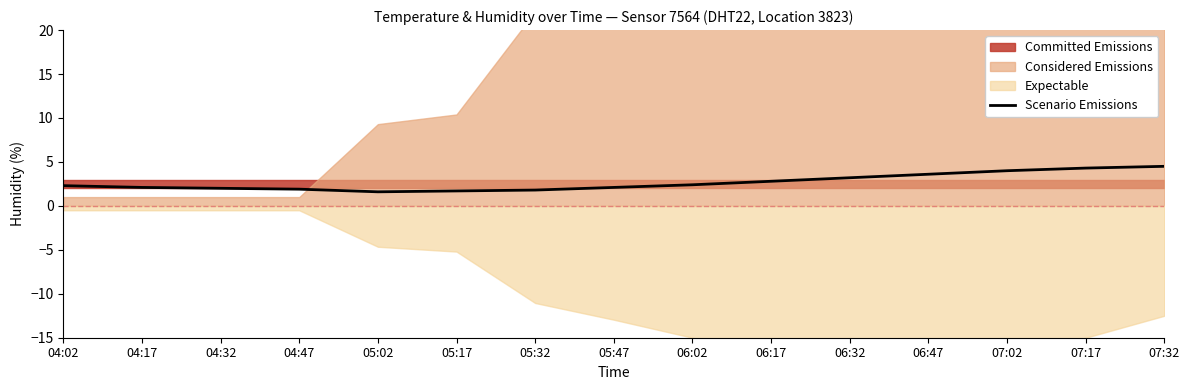

The value at 06:32 is 1.2. True or false?

False